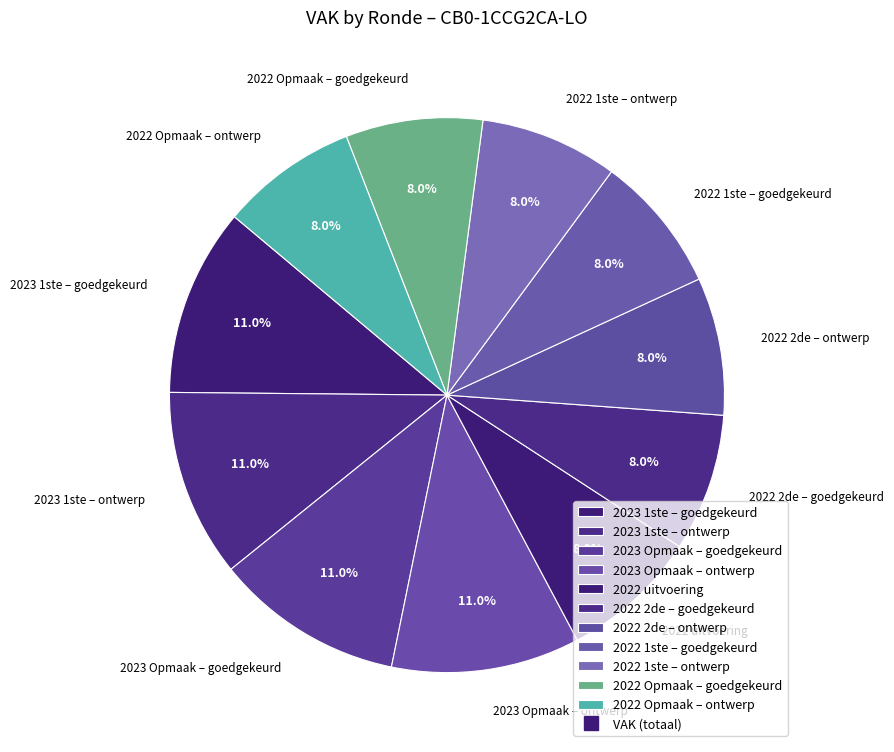

Combined, what portion of the pie is 2022 Opmaak – ontwerp and 2022 2de – ontwerp?

16.0%